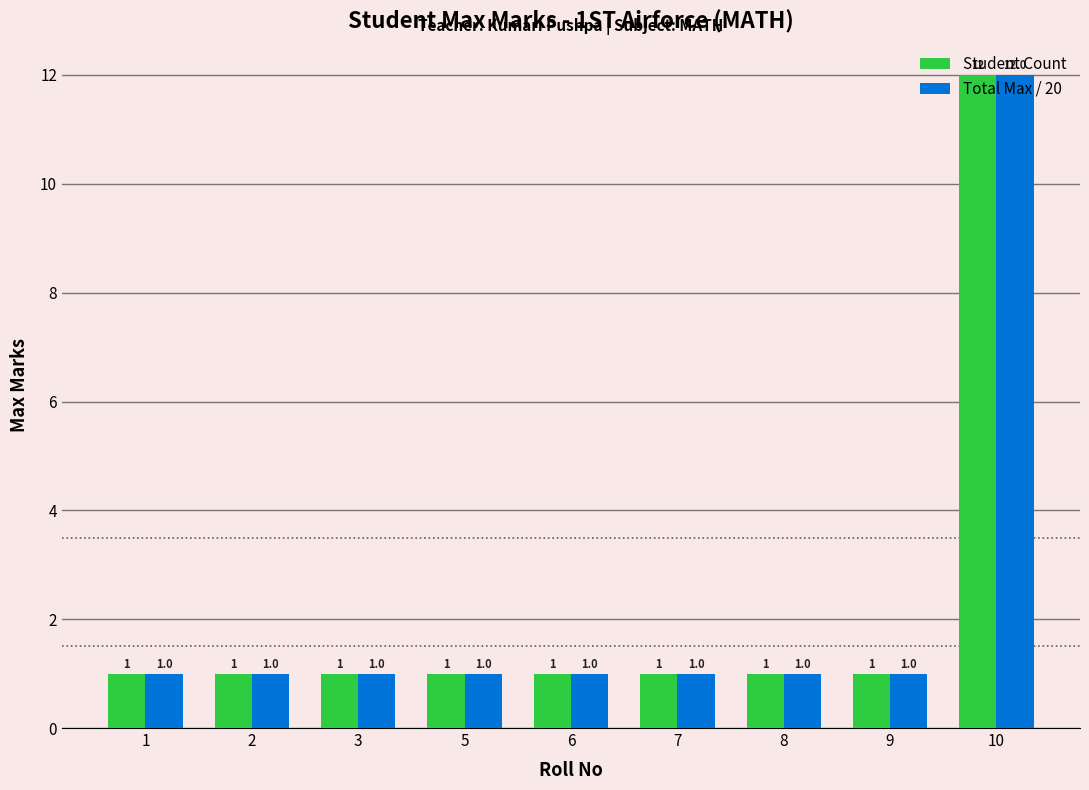

Is it true that Student Count equals 2 at 3?

False